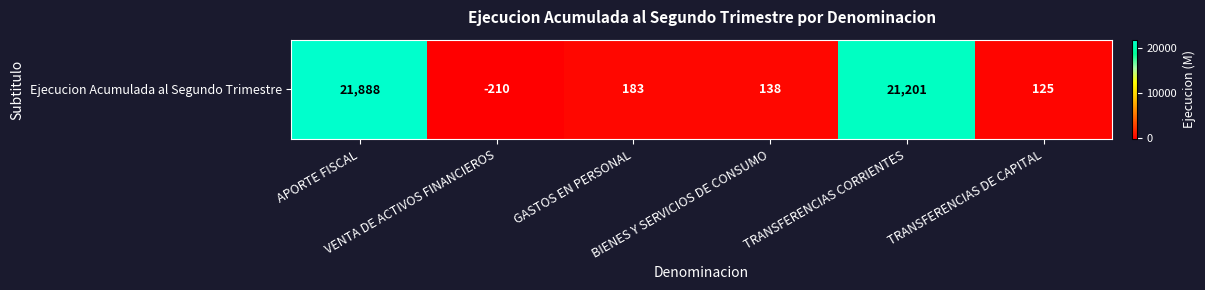

True or false: the data shows 183 at GASTOS EN PERSONAL.

True